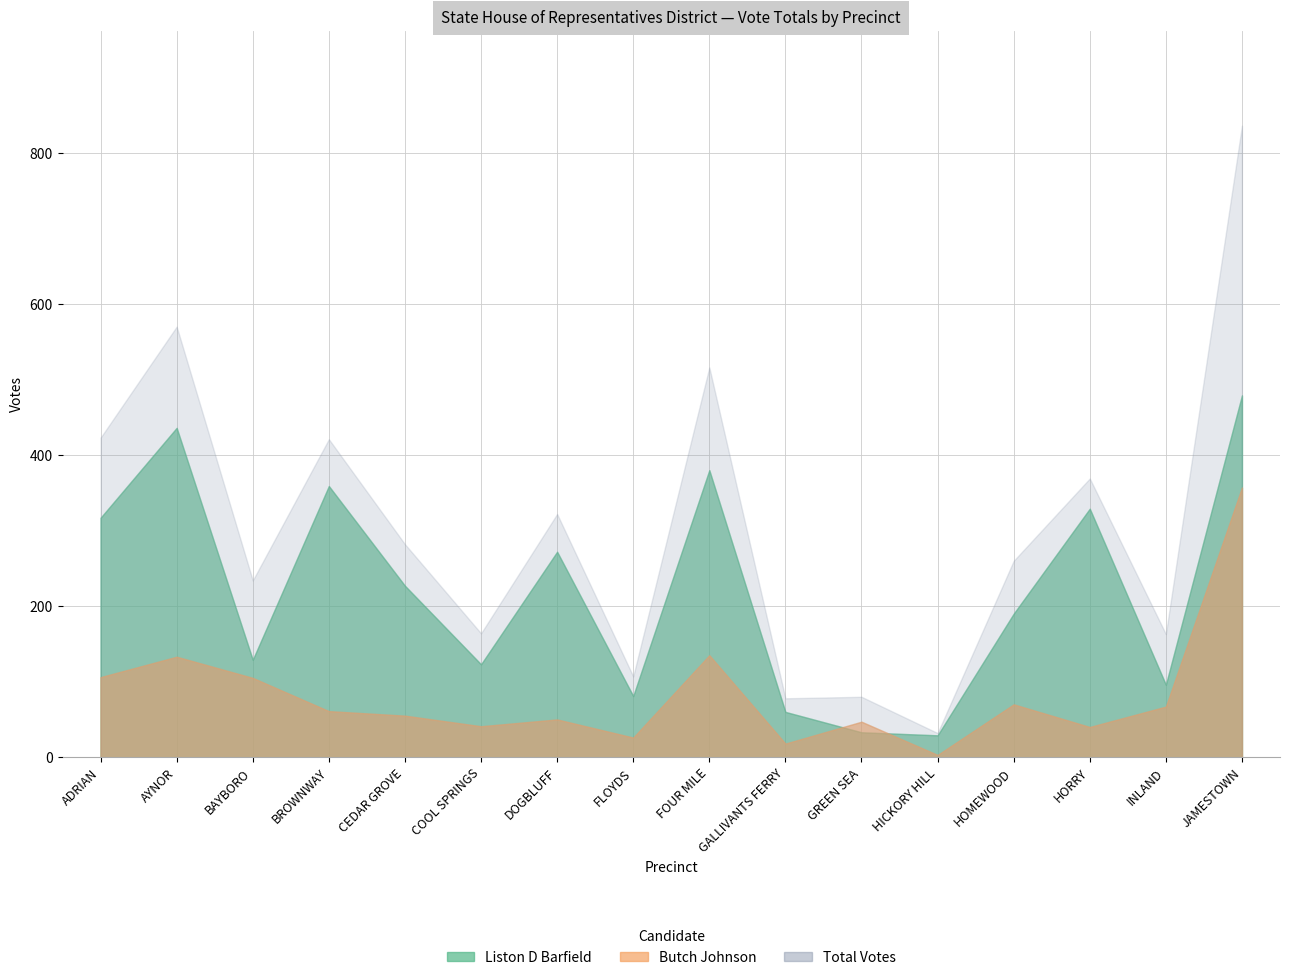

What is the difference between the maximum and minimum values in the Butch Johnson (Election Day) series?

354